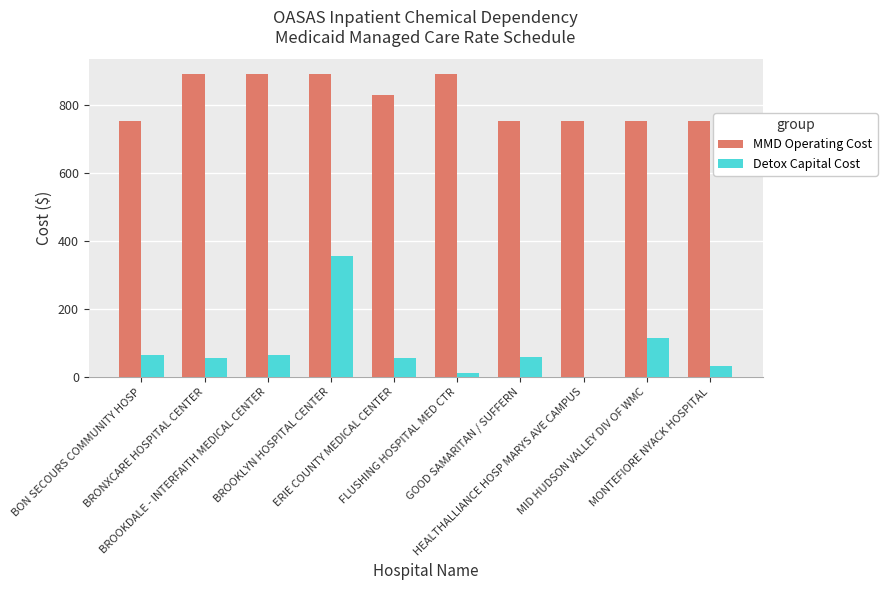

How many values in Detox Capital Cost are above zero?

9